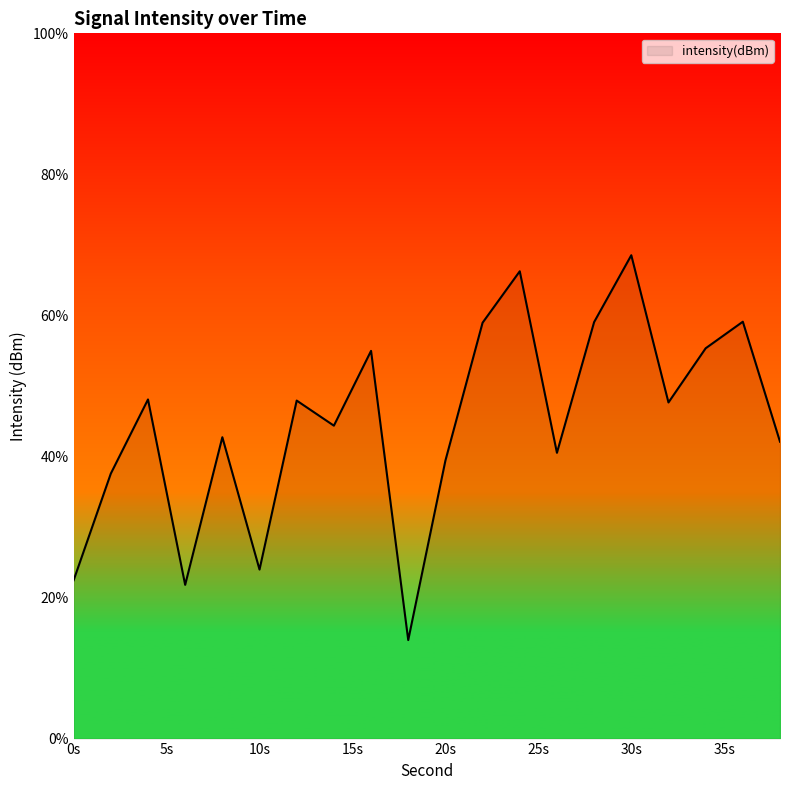

What is the maximum value shown in the chart?

68.5